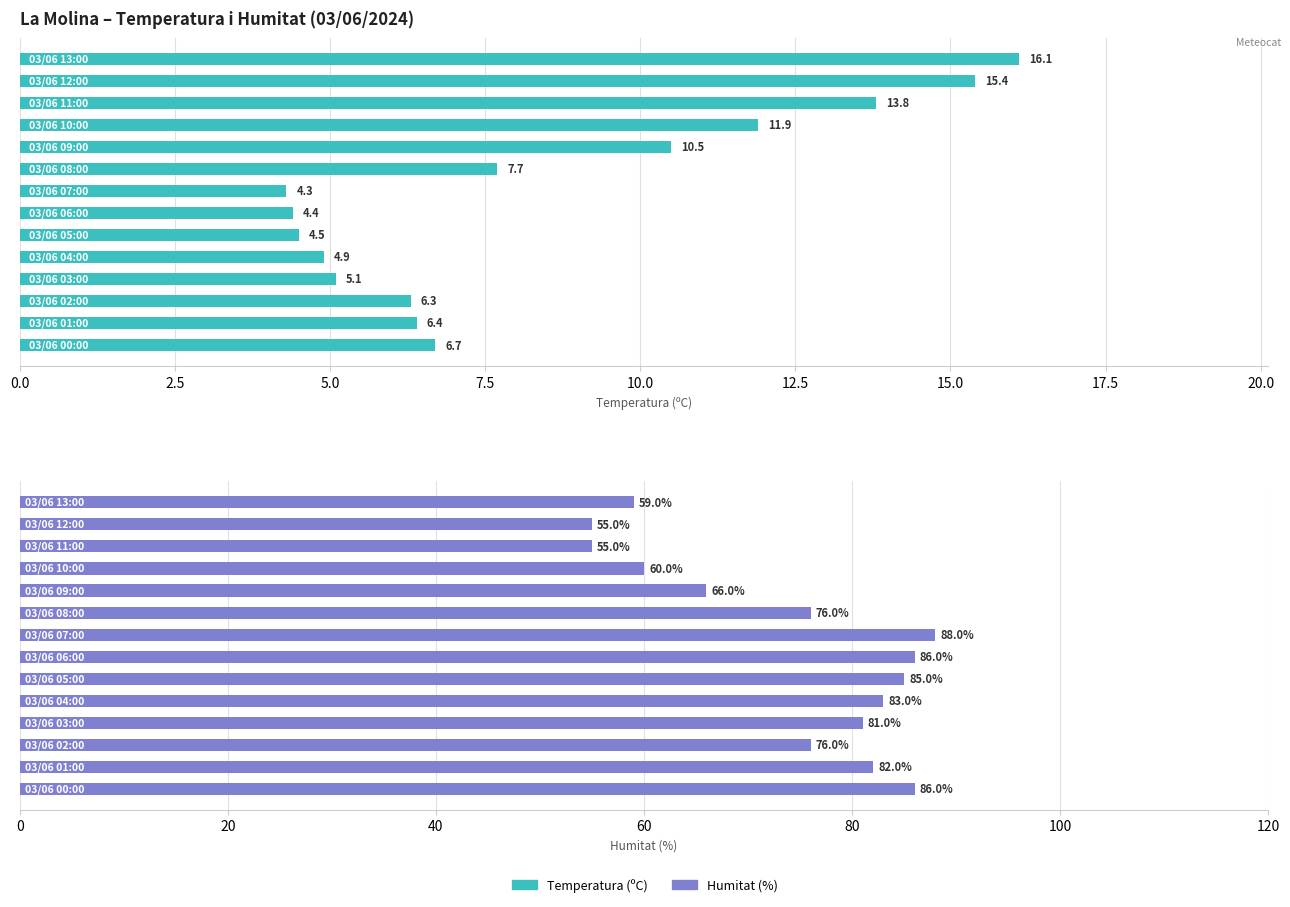

How many categories are shown in the chart?

14